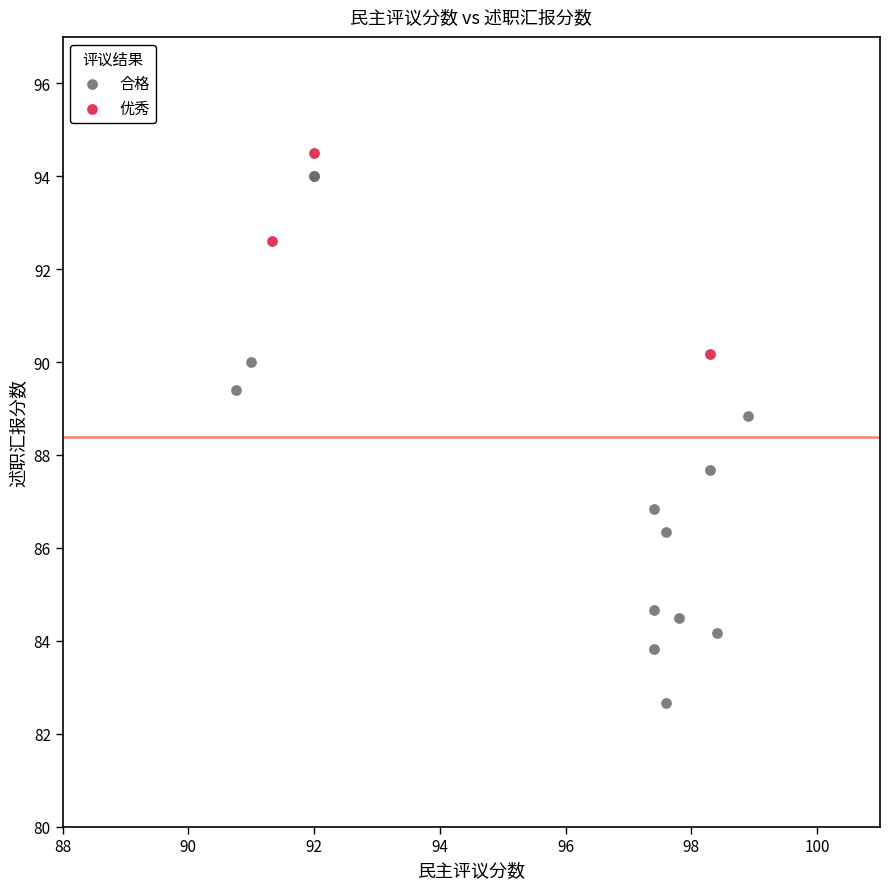

Which series has the largest Y range (max minus min)?

合格